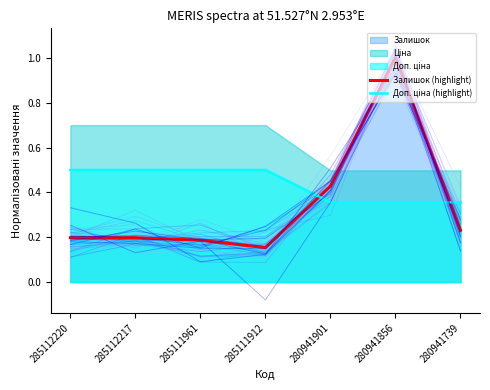

List the labels in order of Залишок (highlight) value, largest first.

280941856, 280941901, 280941739, 285112220, 285112217, 285111961, 285111912